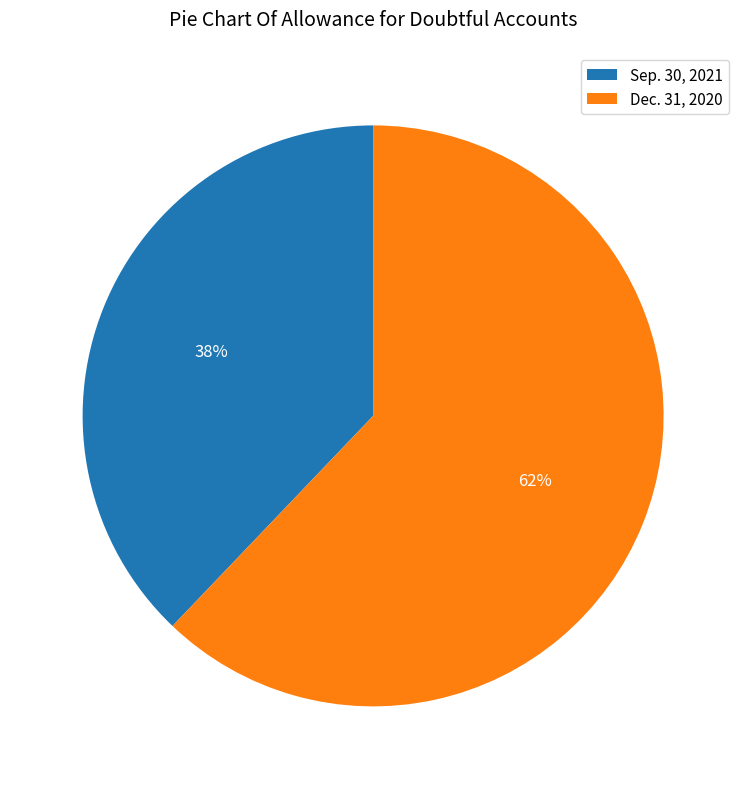

The Sep. 30, 2021 slice represents 38% of the pie. True or false?

True